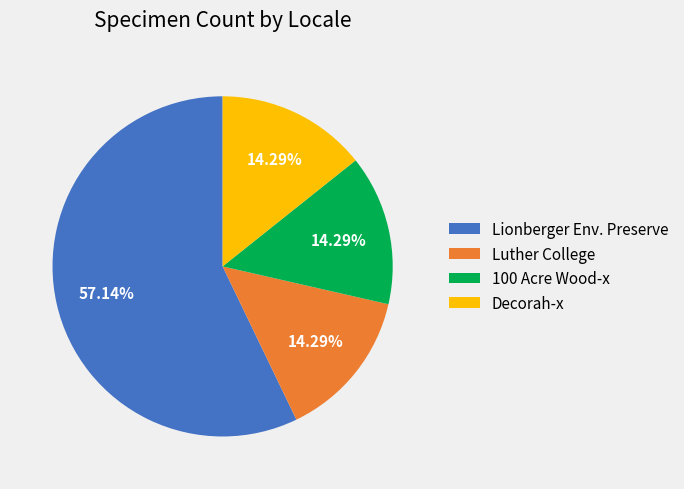

What is the ratio of the value at 100 Acre Wood-x to the value at Lionberger Env. Preserve?

0.3